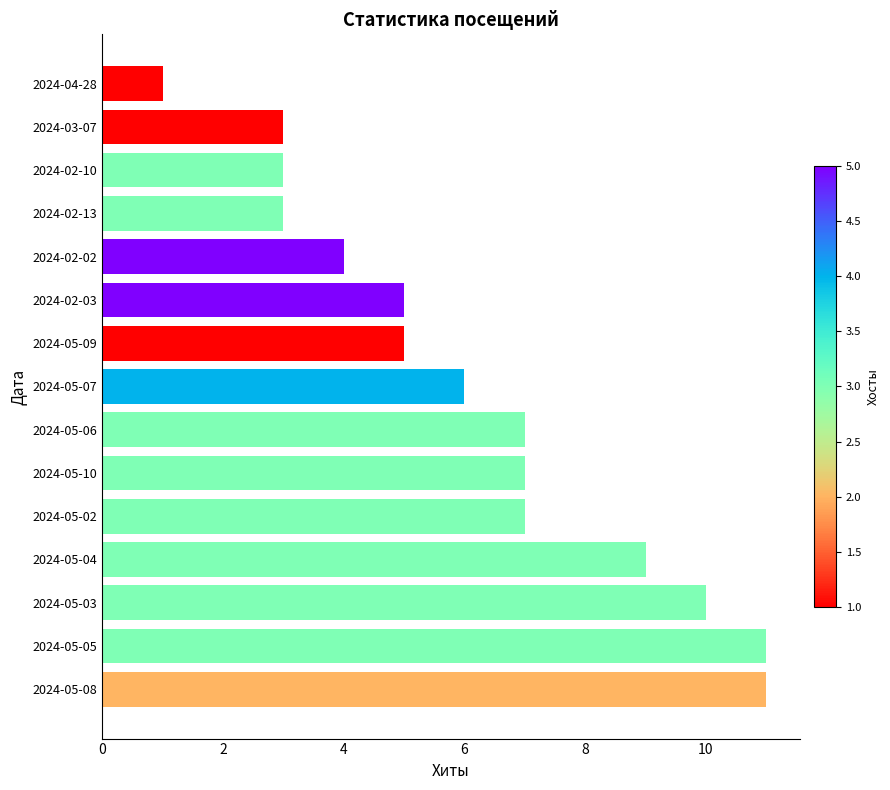

Count the number of data series in this chart.

1